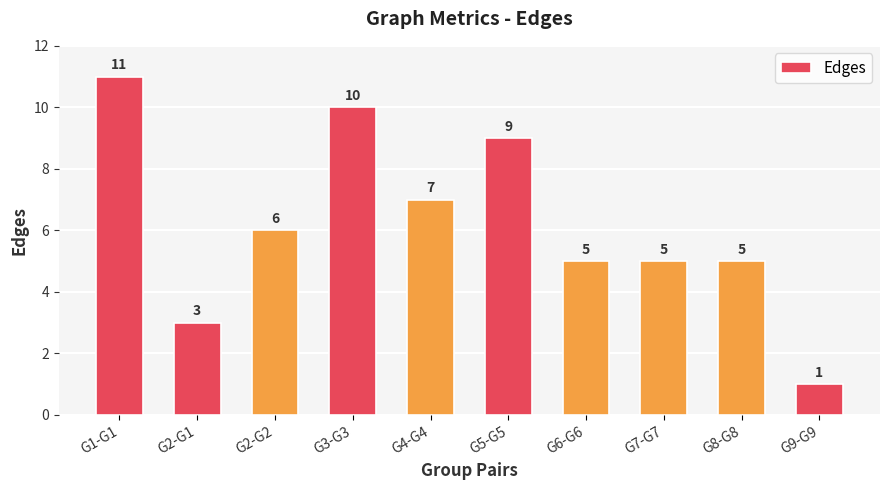

What is the difference between the maximum and minimum values?

10